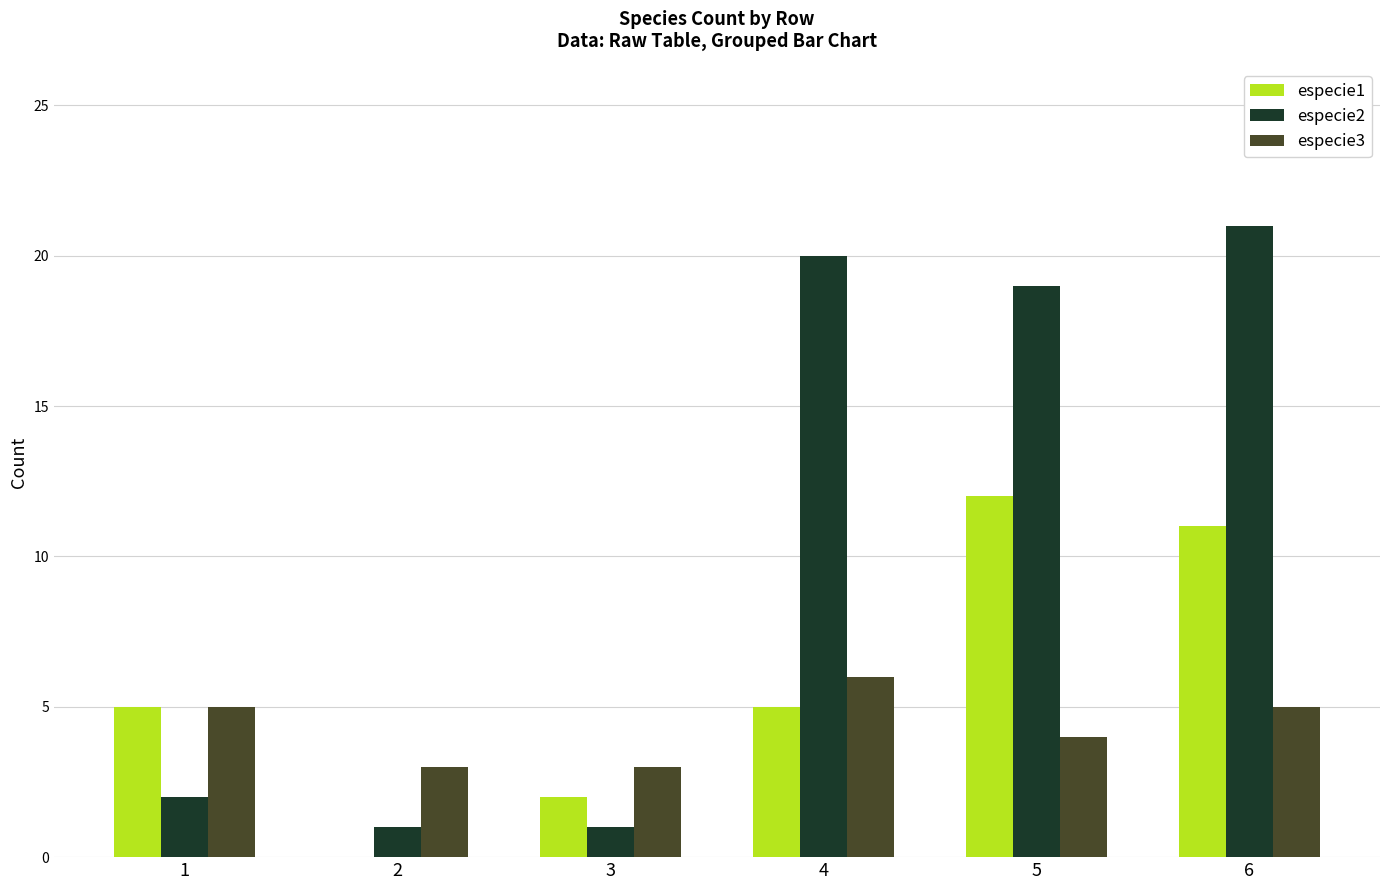

Between 2 and 6, which series saw the biggest shift?

especie2